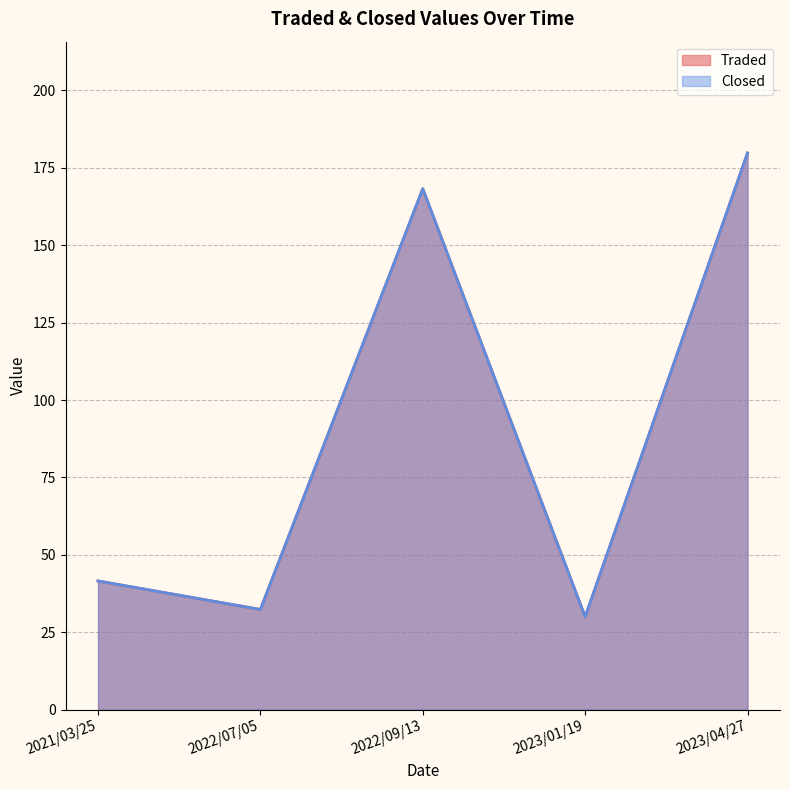

Does the chart display data point markers on the line(s)?

No